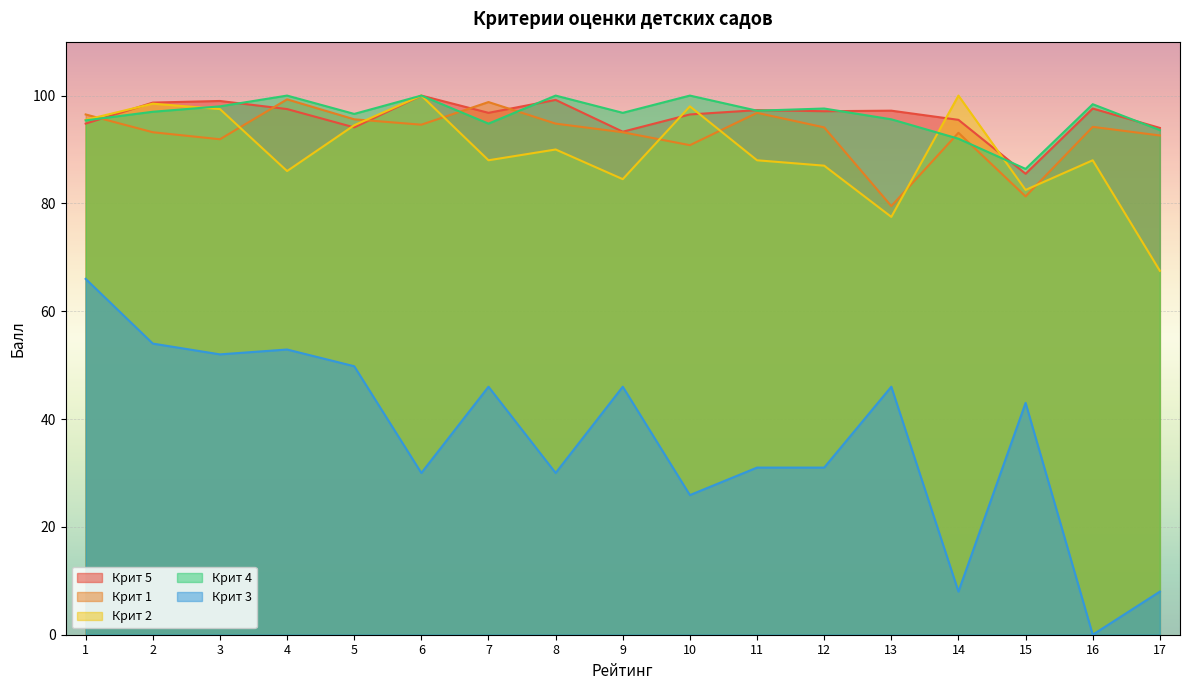

What is the spread (max minus min) of values at 14?

92.0